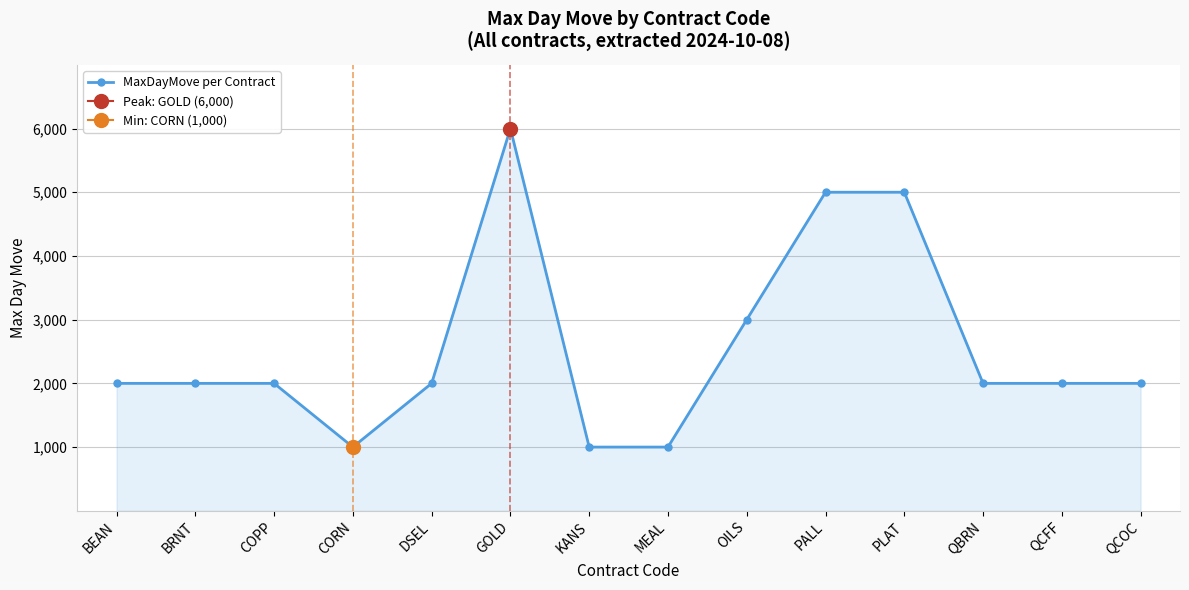

What is the ratio of the value at PALL to the value at QCOC?

2.5